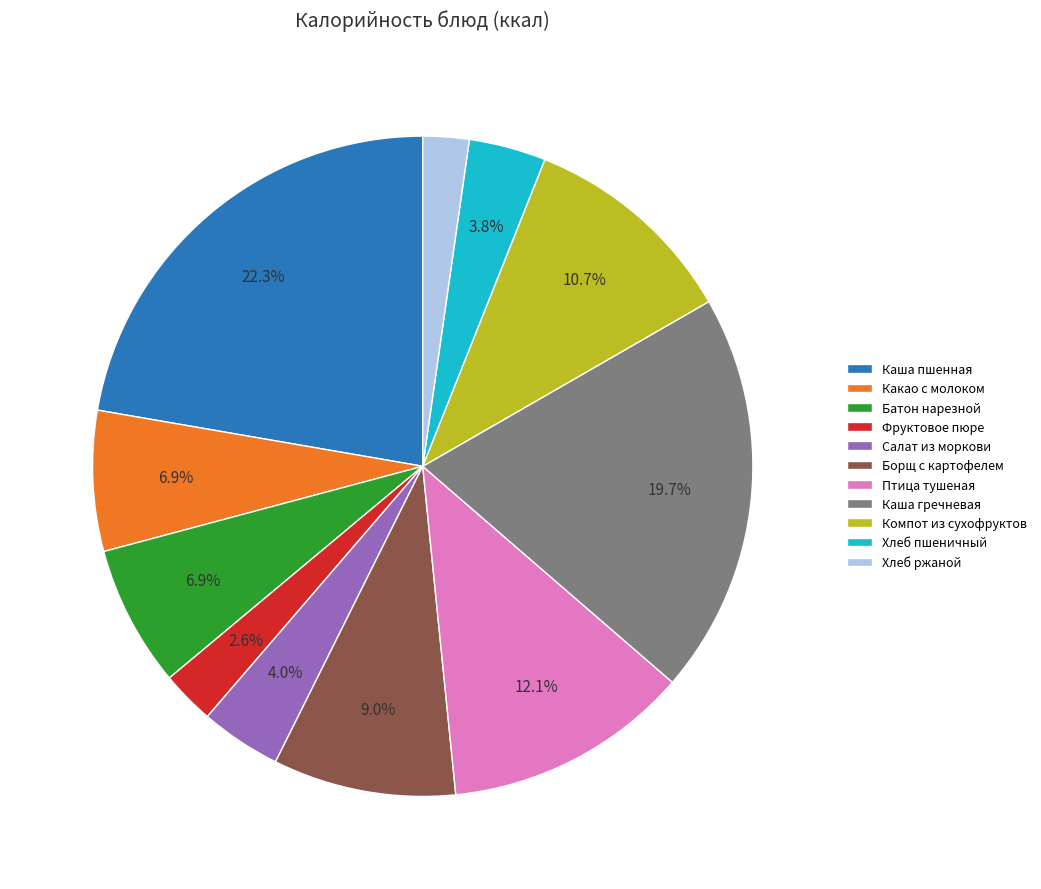

Which category has the biggest portion of the pie?

Каша пшенная